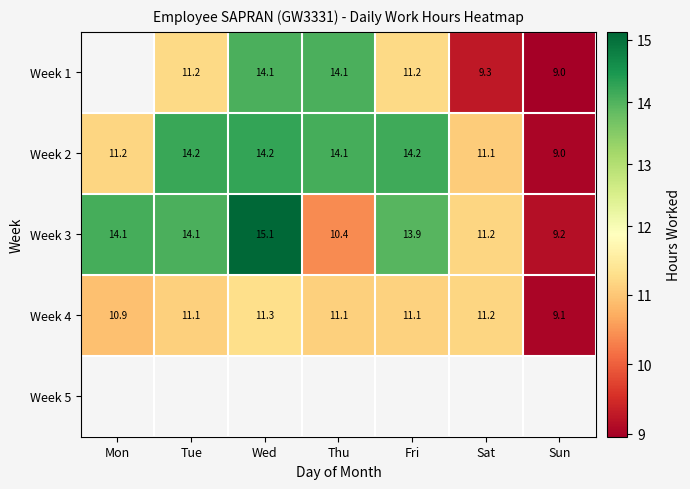

At which label does Week 2 first exceed 14?

Tue